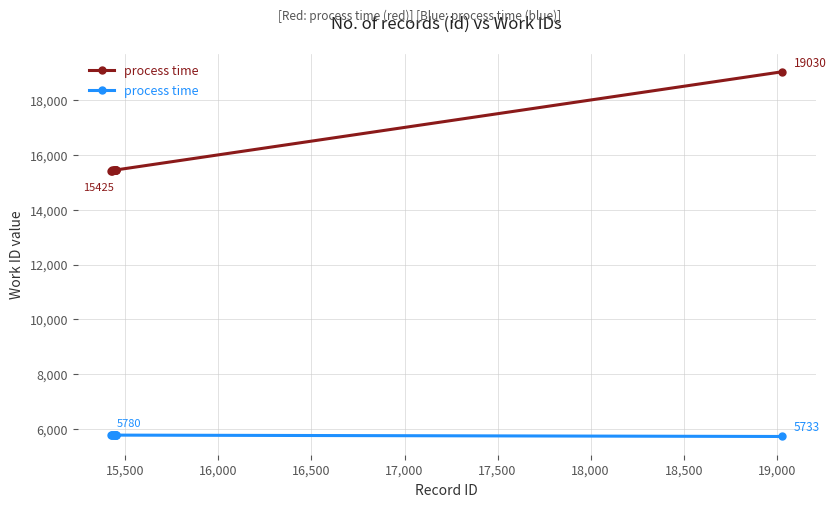

True or false: there are more than 0 points higher than both neighbors.

False